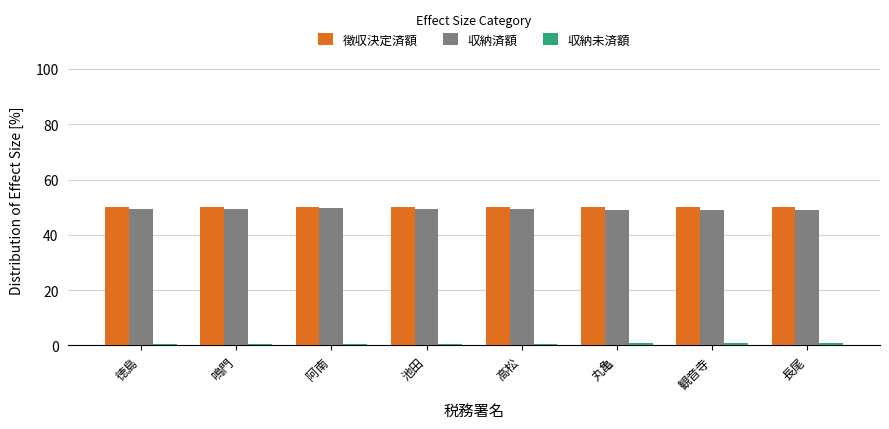

Does the chart contain stacked bars?

No